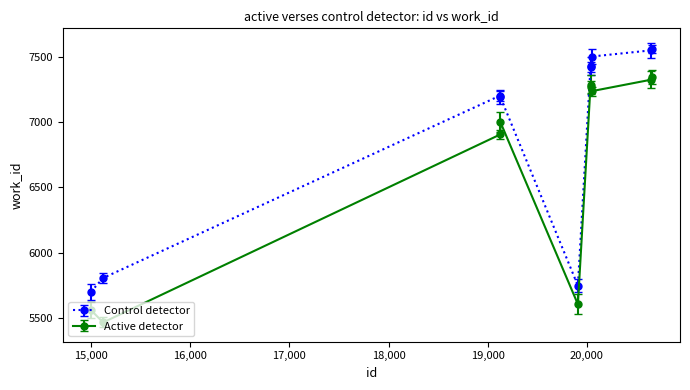

What is the sum of all Active detector values?

66993.1